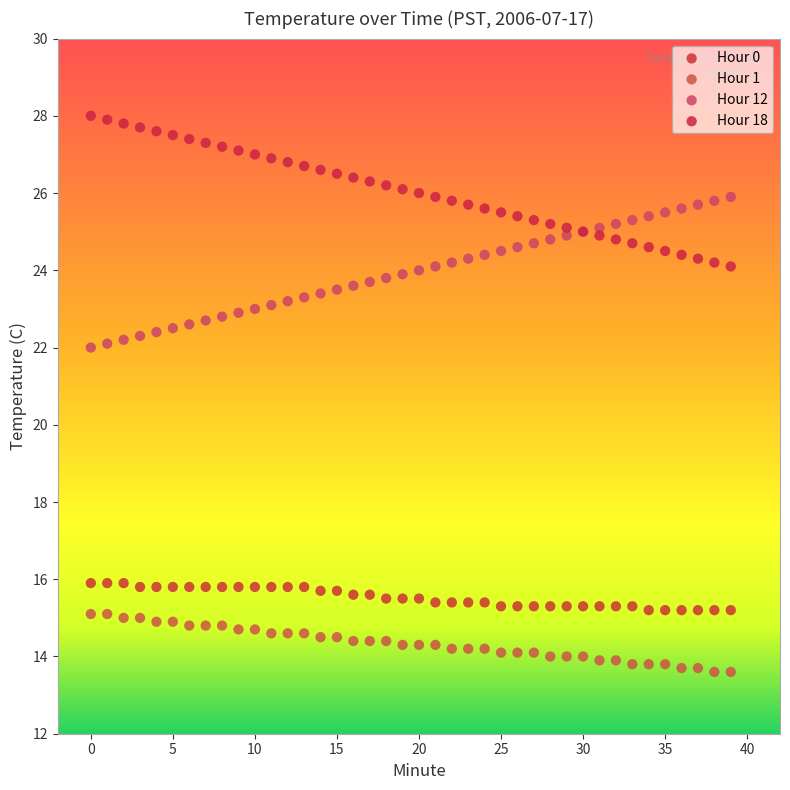

What are all the series names shown in the legend?

Hour 0, Hour 1, Hour 12, Hour 18